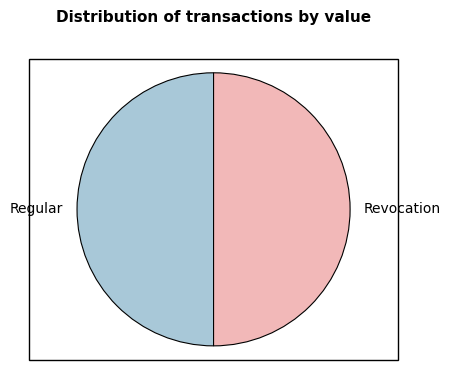

The Revocation slice represents 38% of the pie. True or false?

False